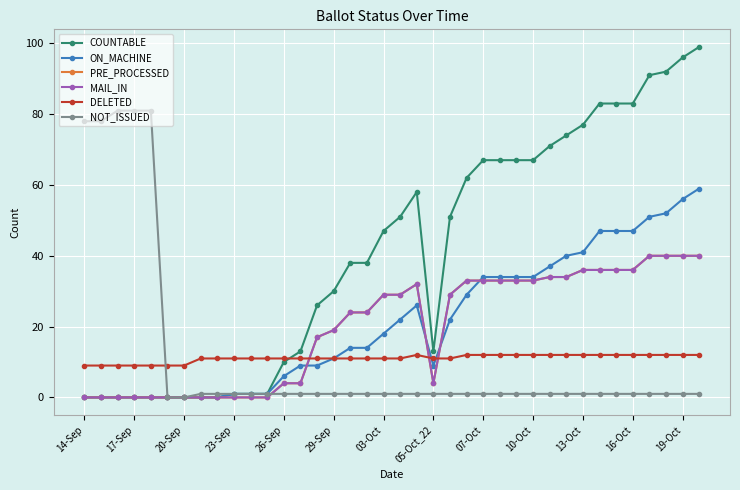

Is this an area chart (filled region under the line)?

No